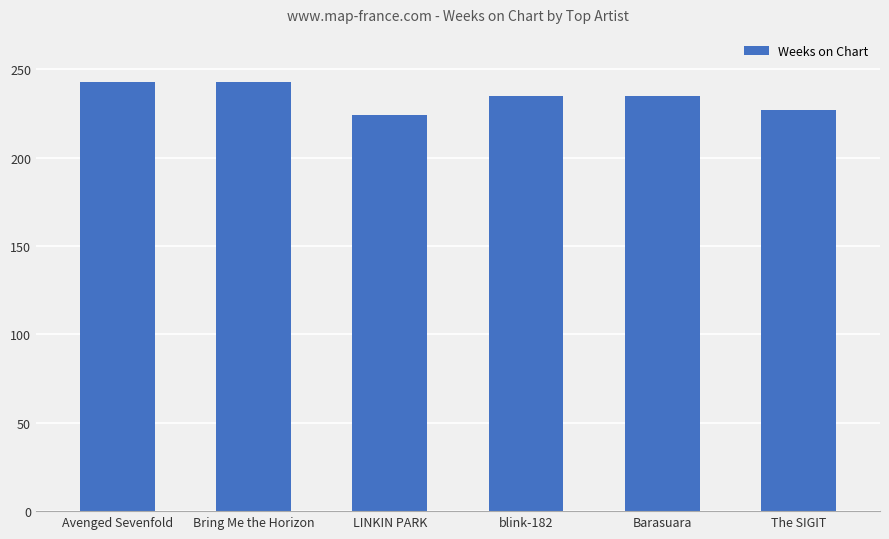

At which label does the data first exceed 235?

Avenged Sevenfold